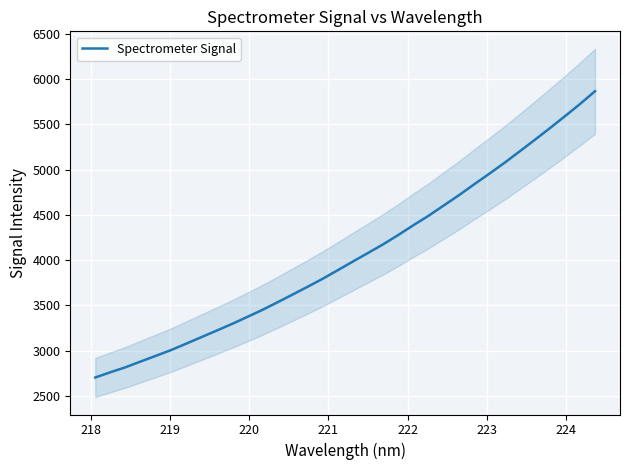

Count the number of data series in this chart.

1